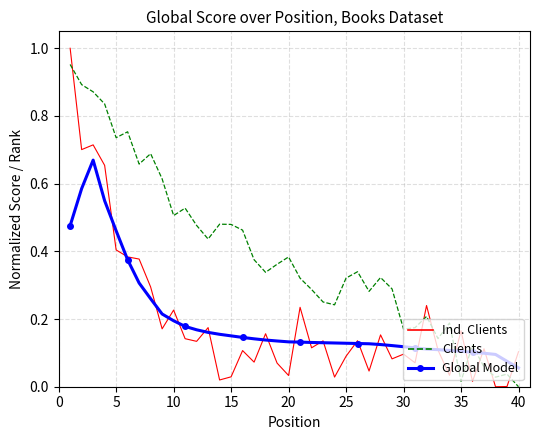

Which series has the widest spread of values?

Ind. Clients